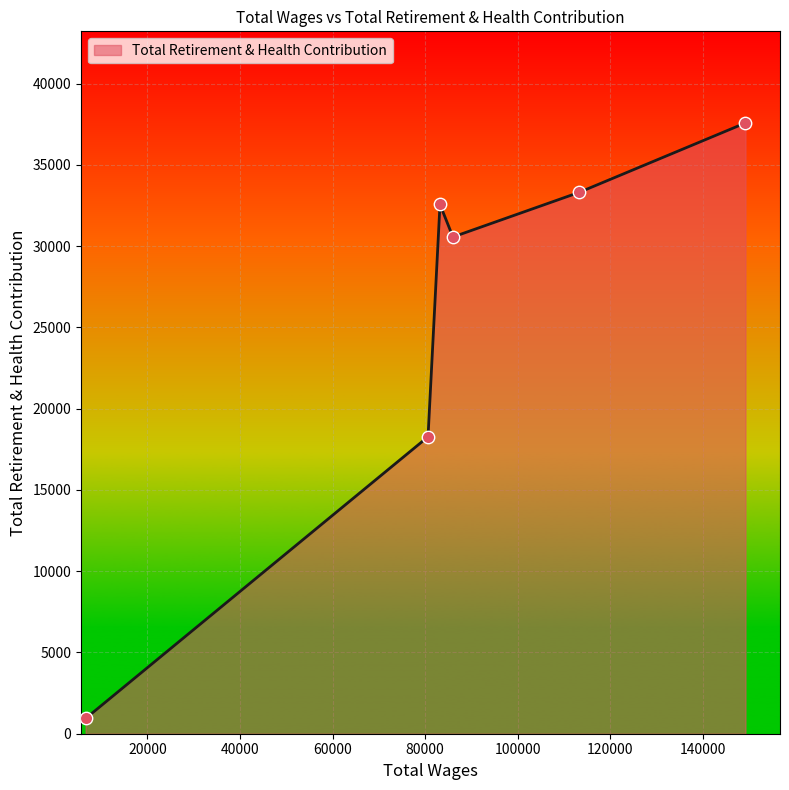

How many interior local valleys (lower than both neighbors) does the data have?

1